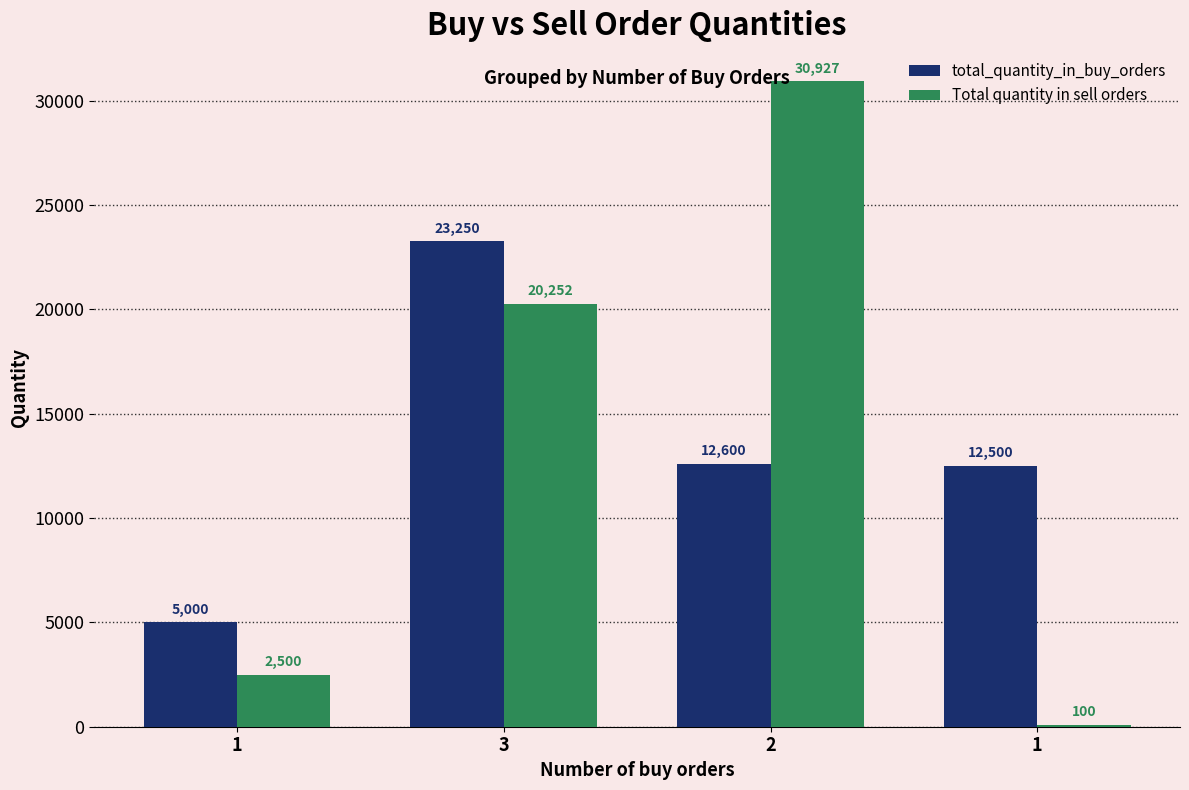

What are all the series names shown in the legend?

total_quantity_in_buy_orders, Total quantity in sell orders